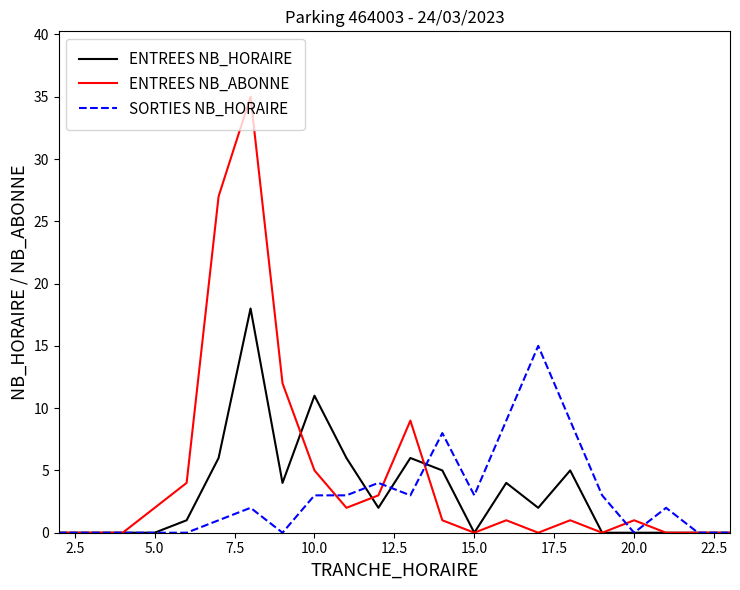

Which series has the largest total across all categories?

ENTREES NB_ABONNE